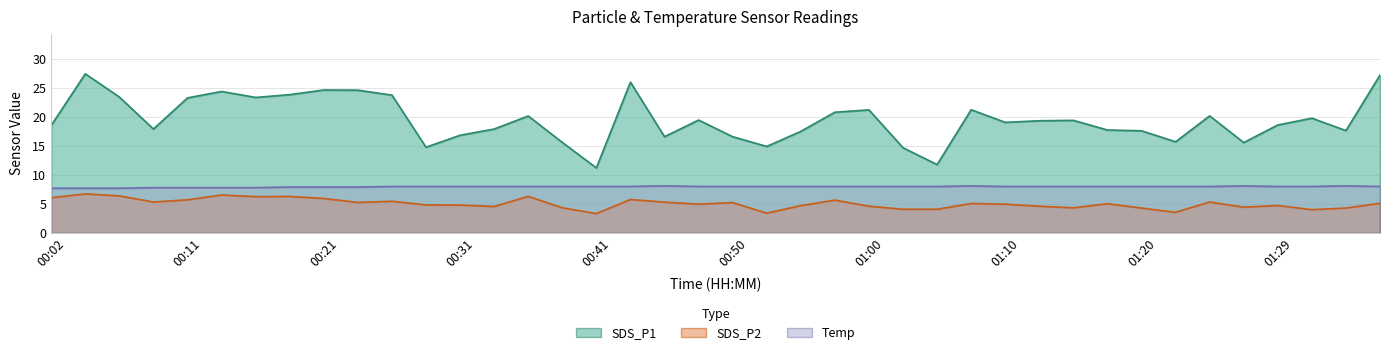

The value of SDS_P1 at 01:22 is 10.2. True or false?

False